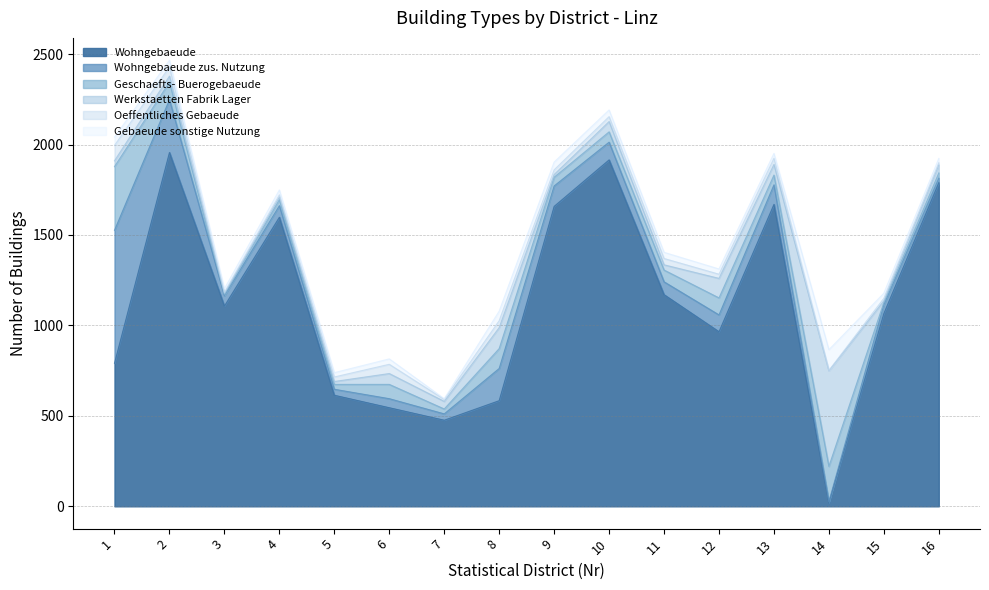

Reading left to right, transcribe all the data shown in this chart.

Wohngebaeude: 791	1956	1107	1598	614	545	476	584	1658	1915	1170	965	1669	19	1066	1789
Wohngebaeude zus. Nutzung: 735	292	57	64	33	50	35	178	113	98	71	93	108	7	48	25
Geschaefts- Buerogebaeude: 352	97	6	33	27	79	27	110	48	57	65	94	54	195	13	29
Werkstaetten Fabrik Lager: 32	33	6	15	16	60	42	116	15	57	29	108	59	528	9	44
Oeffentliches Gebaeude: 85	51	6	12	25	51	11	38	26	27	35	23	34	2	14	12
Gebaeude sonstige Nutzung: 46	37	21	27	24	30	4	53	43	37	34	29	27	115	28	24